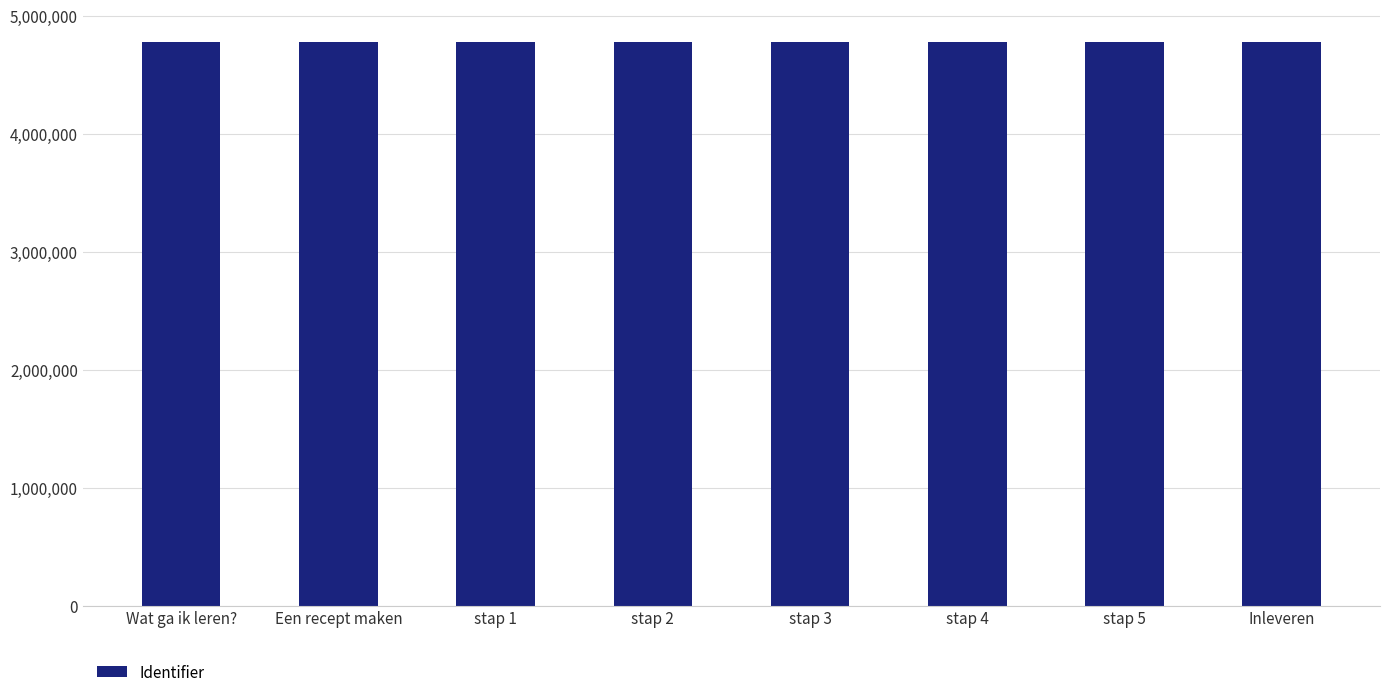

What is the label of the 8th bar from the right?

Wat ga ik leren?